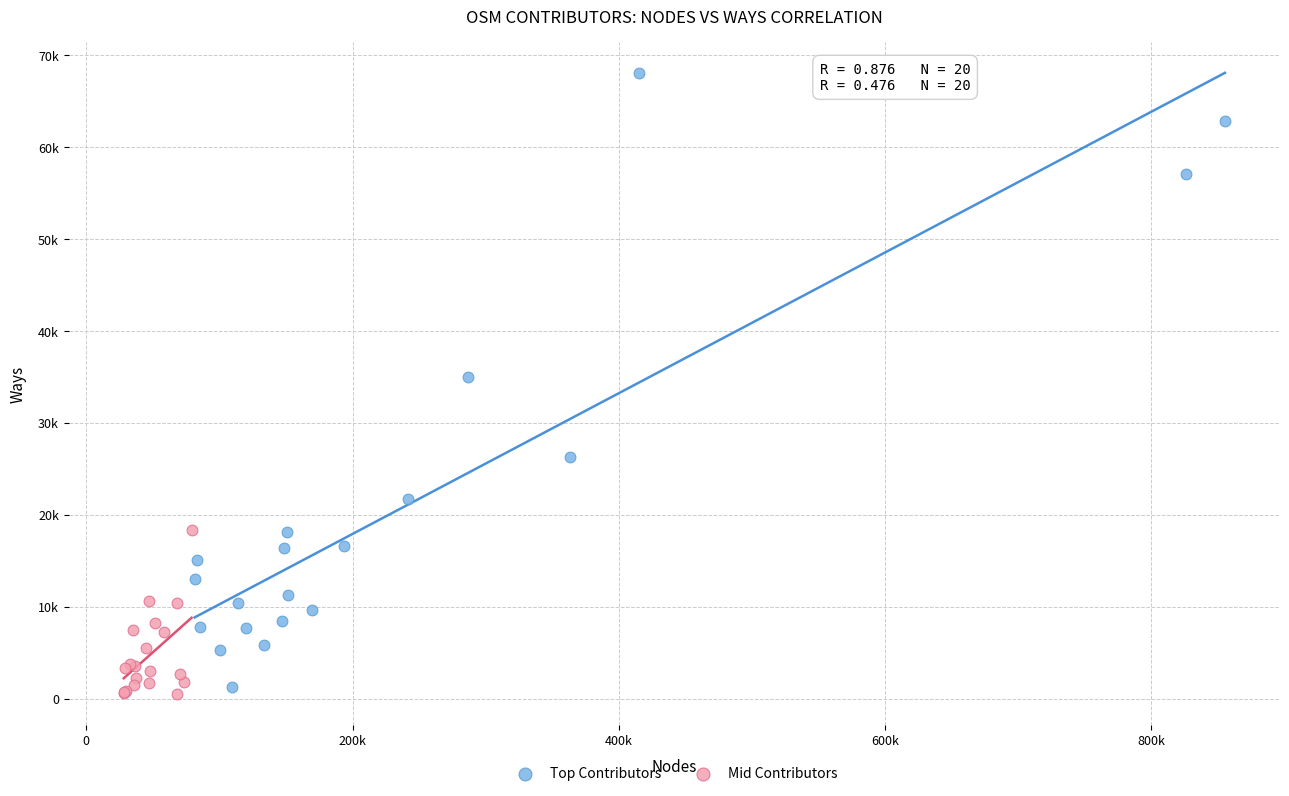

Which series contains the lowest Y value?

Mid Contributors